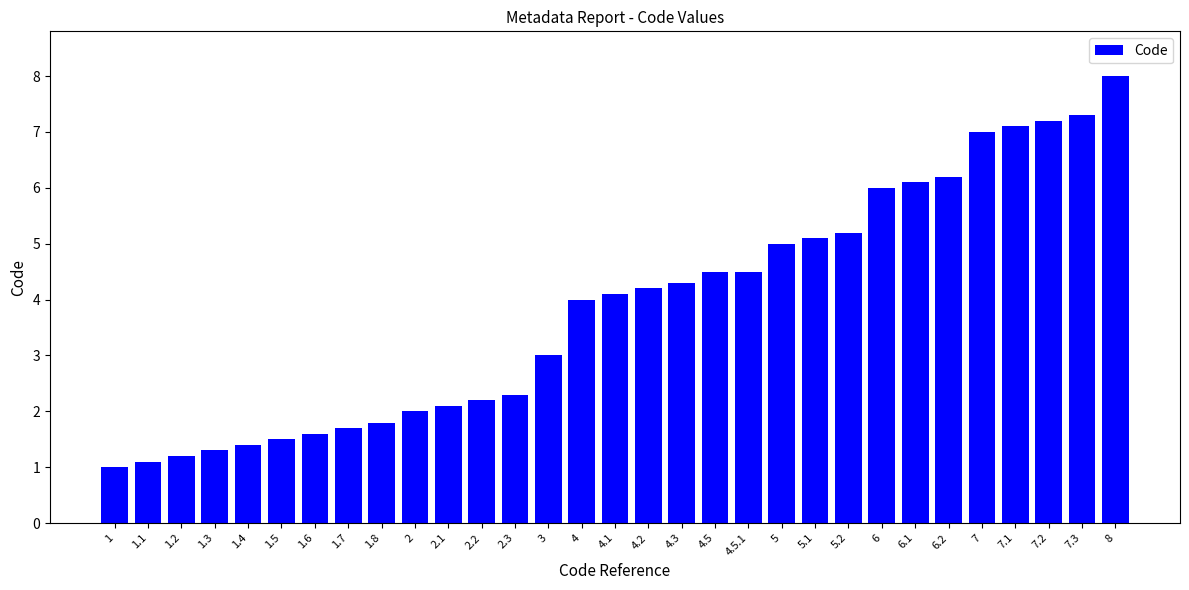

What is the difference between the maximum and minimum values?

7.0